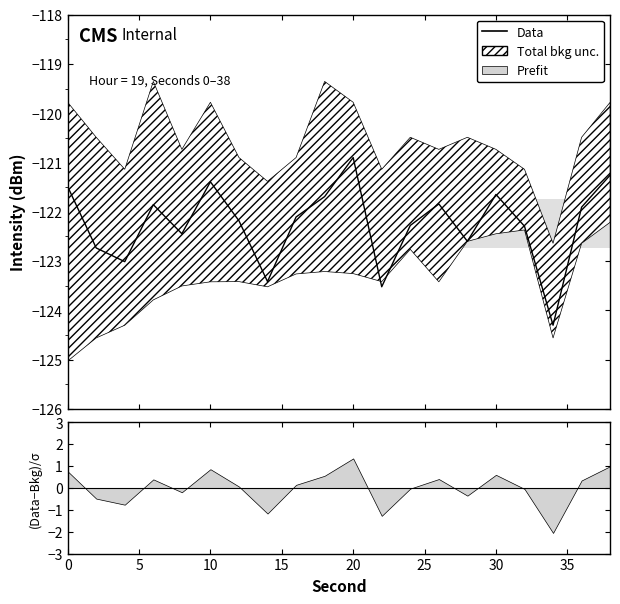

The chart shows a value of -213.9 at 14. True or false?

False